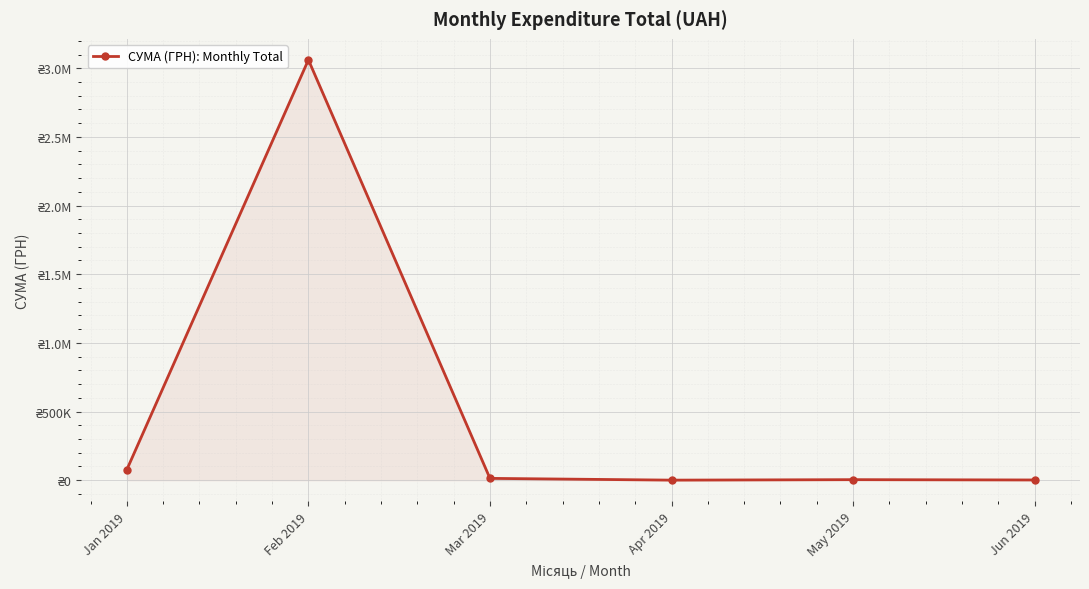

What is the sum of the values at Jan 2019 and Mar 2019?

89733.4